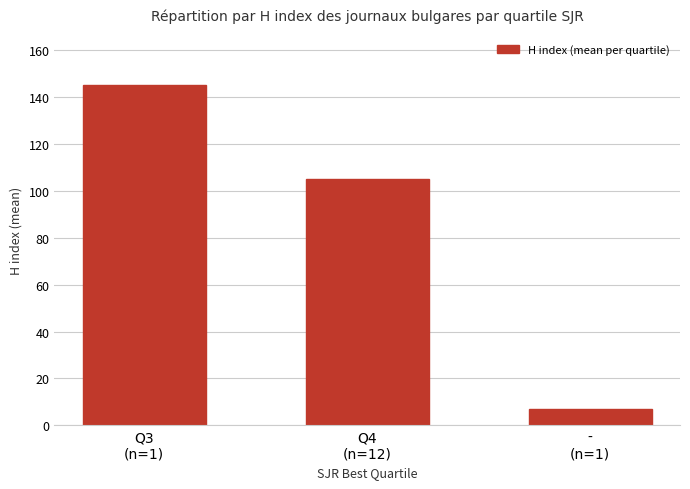

What is the difference between the maximum and minimum values?

138.0